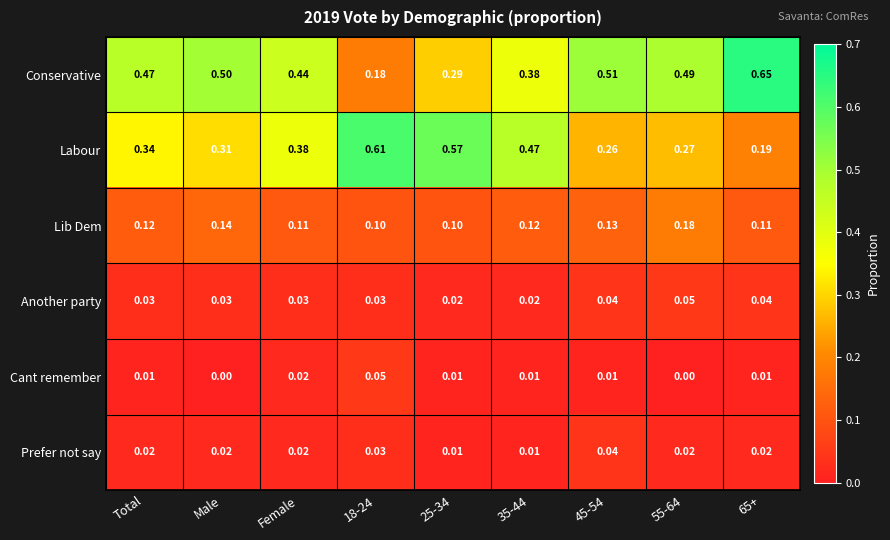

Is the value of Cant remember at 25-34 greater than the value of Lib Dem at Total?

No